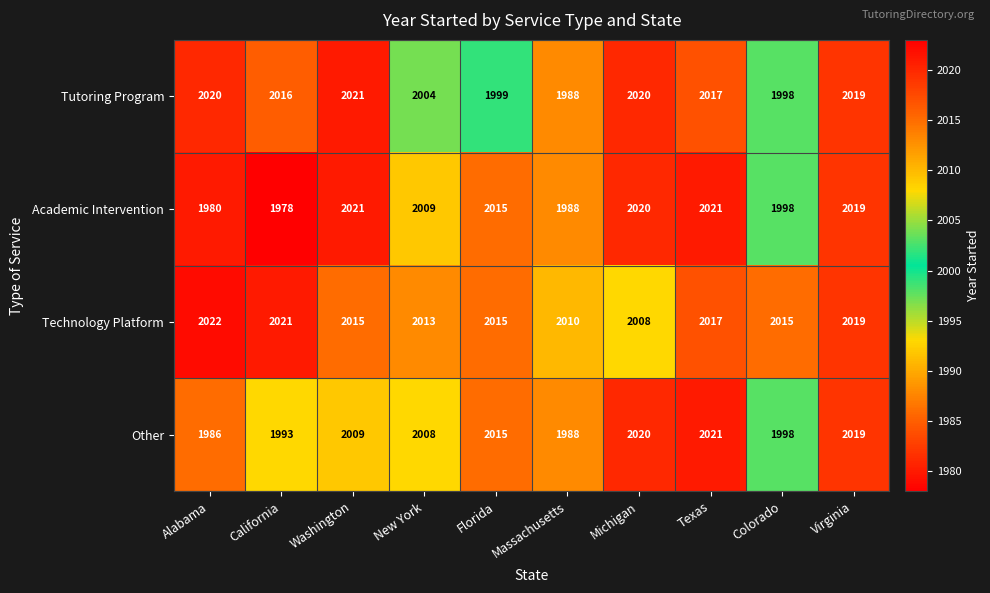

The Other series shows 1344 at Florida. True or false?

False